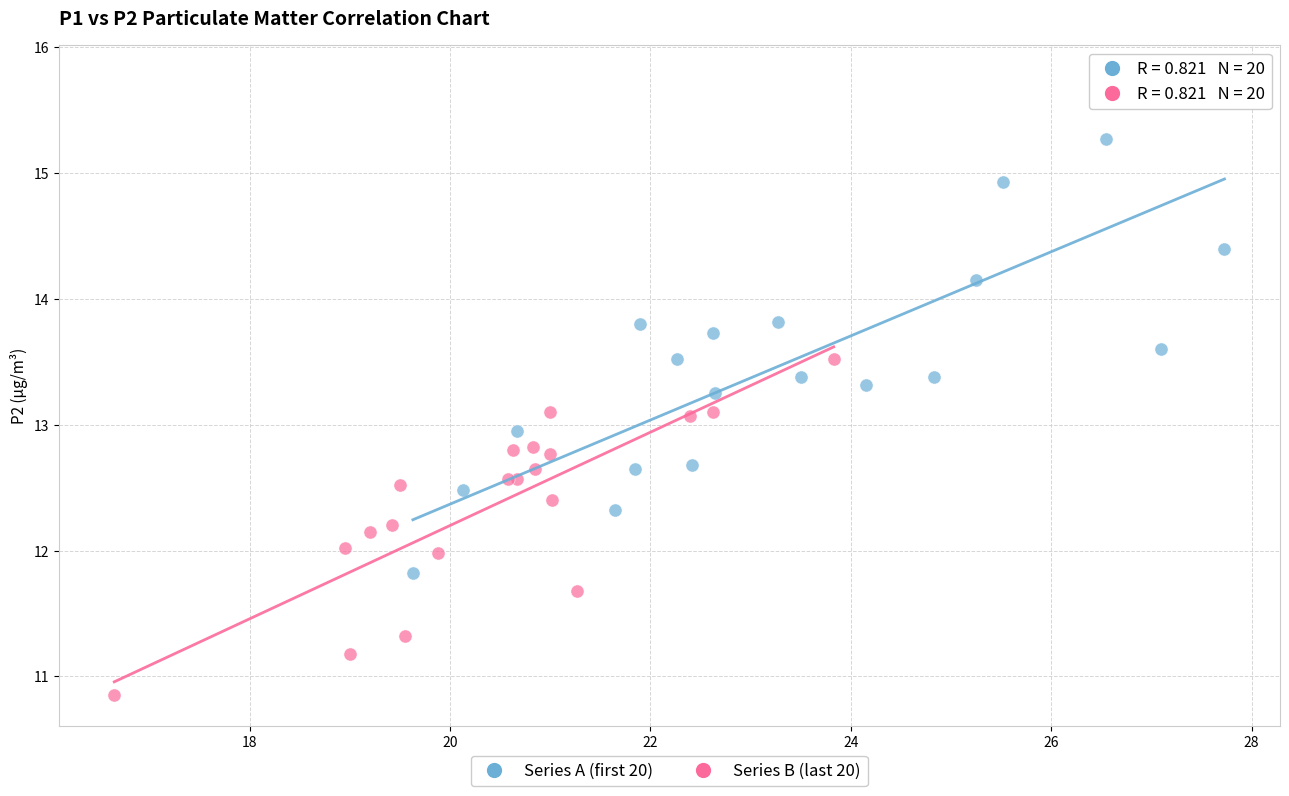

Which series reaches the minimum Y coordinate?

Series B (last 20)